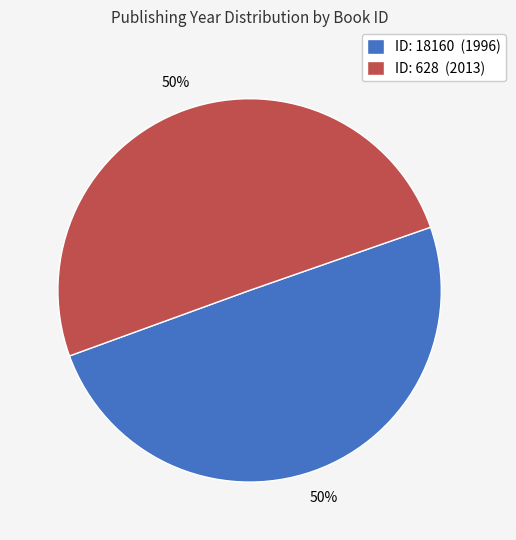

Is the sum of ID: 18160 (1996) and ID: 628 (2013) greater than half?

Yes